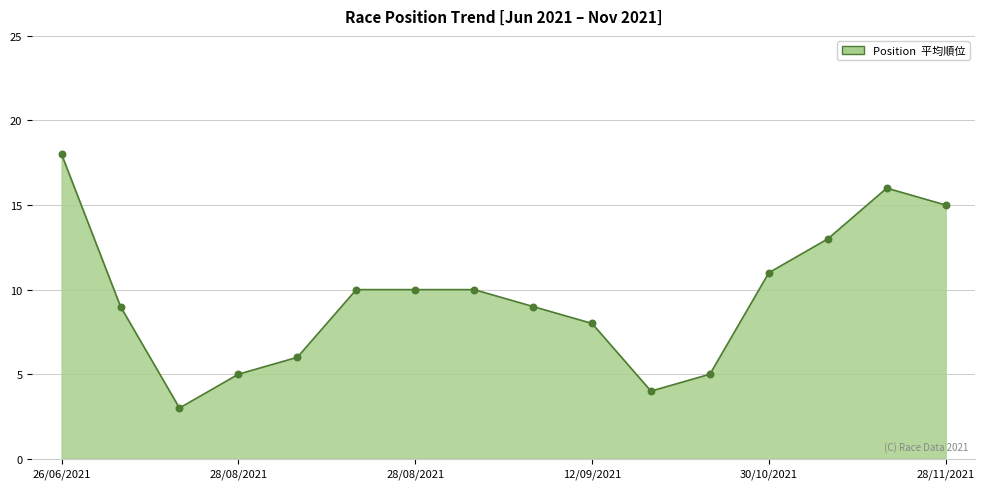

What is the greatest value displayed?

18